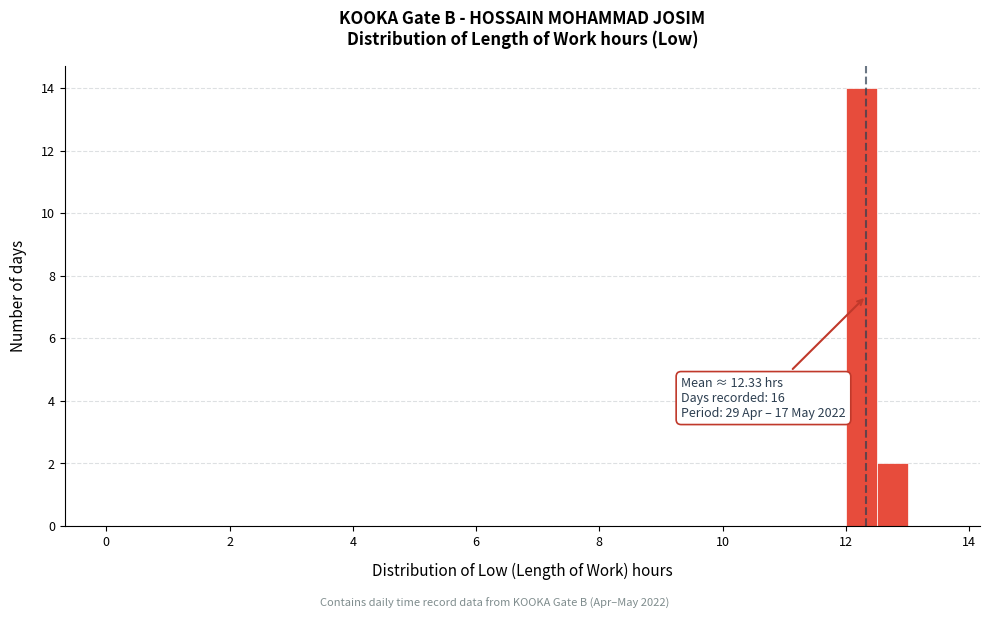

Read against the x-axis, roughly where is the centre of the tallest bar?

12.2